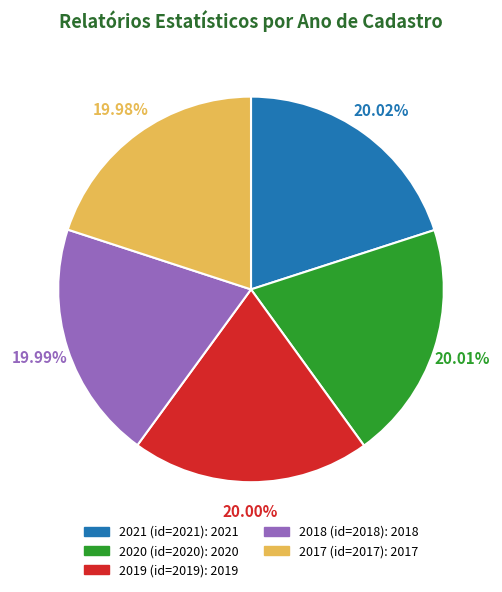

How many segments does this pie chart have?

5